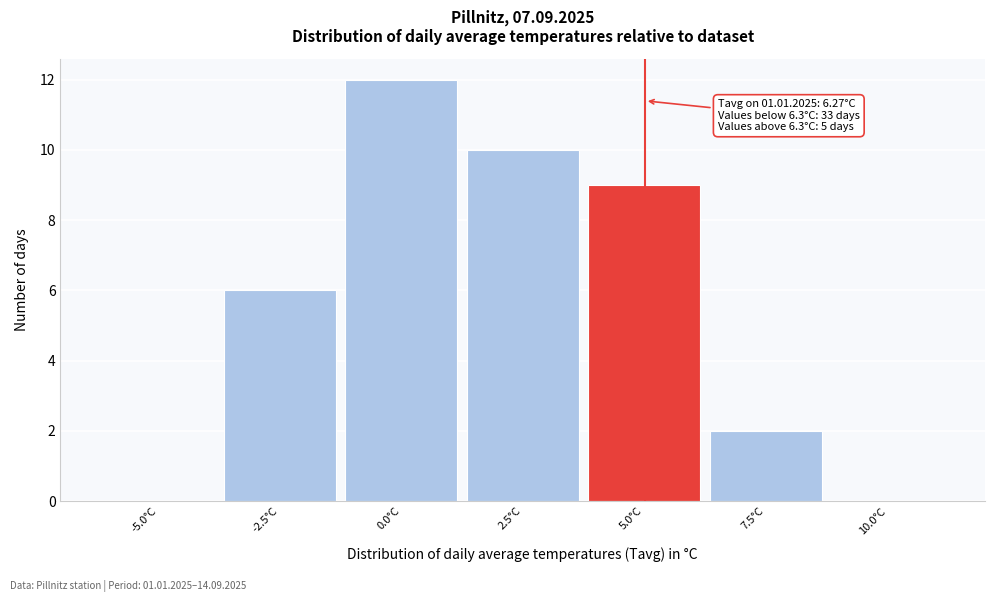

Reading left to right, list all the values displayed in this chart.

-5.0°C=0	-2.5°C=6	0.0°C=12	2.5°C=10	5.0°C=9	7.5°C=2	10.0°C=0